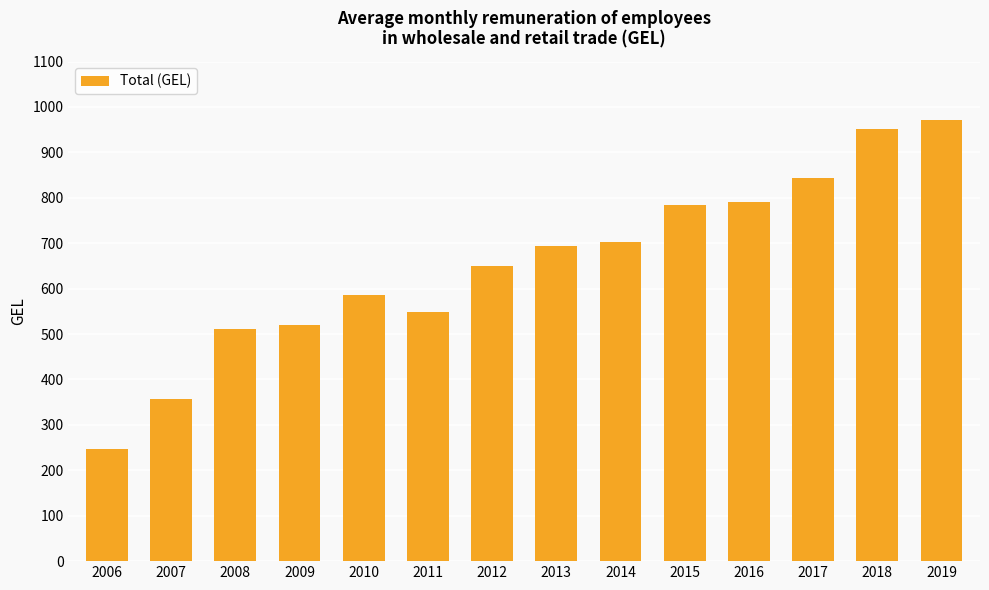

Which category has the lowest value across all series?

2006